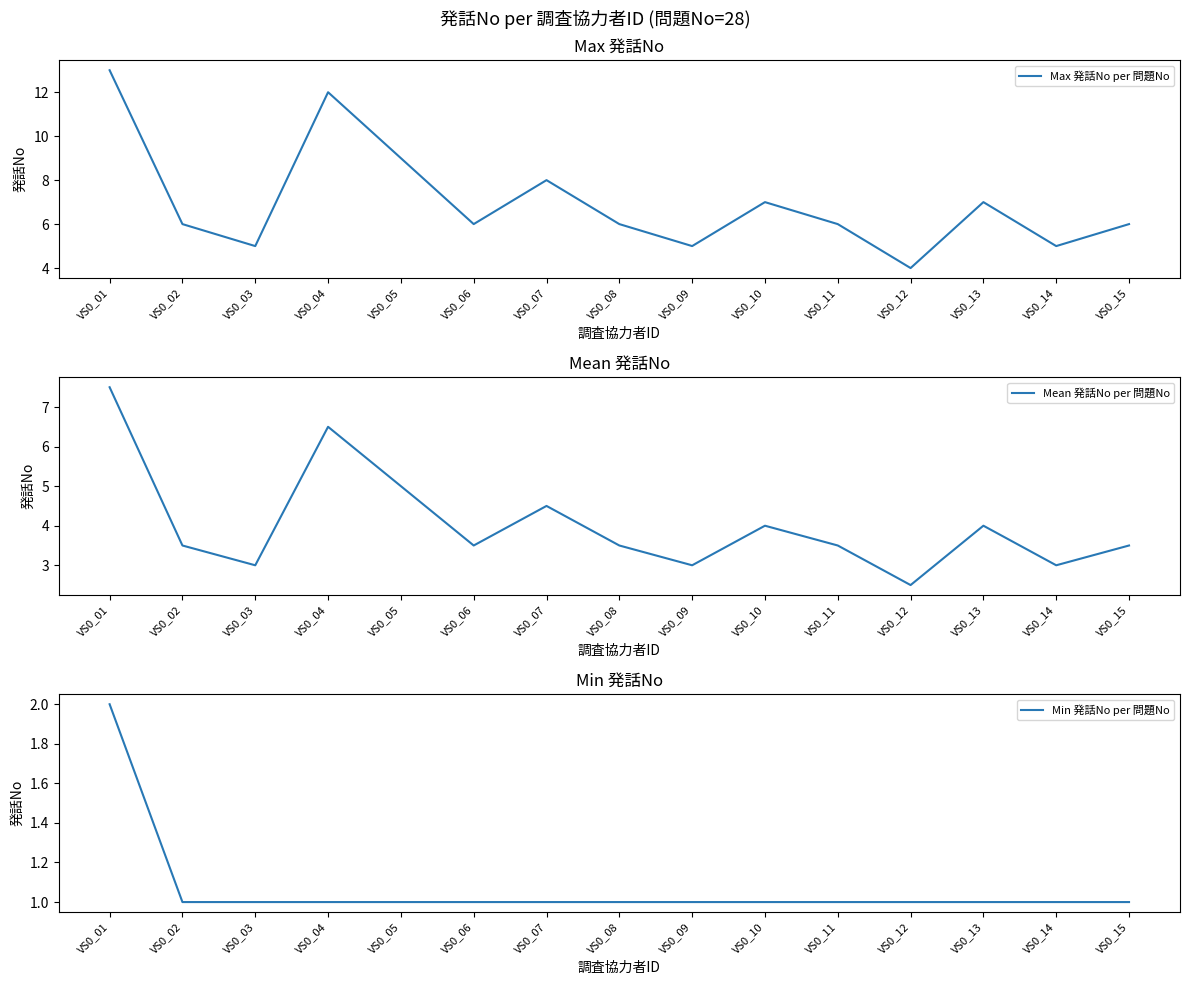

What is the difference between the highest and lowest values at VS0_15?

5.0